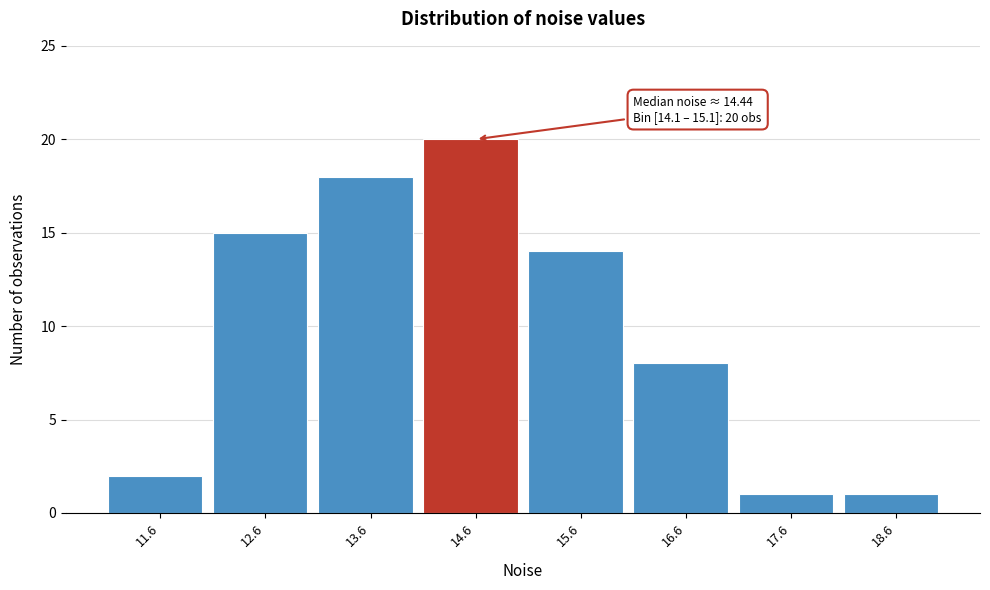

Over which range of the x-axis is the bar tallest?

14.1 to 15.1